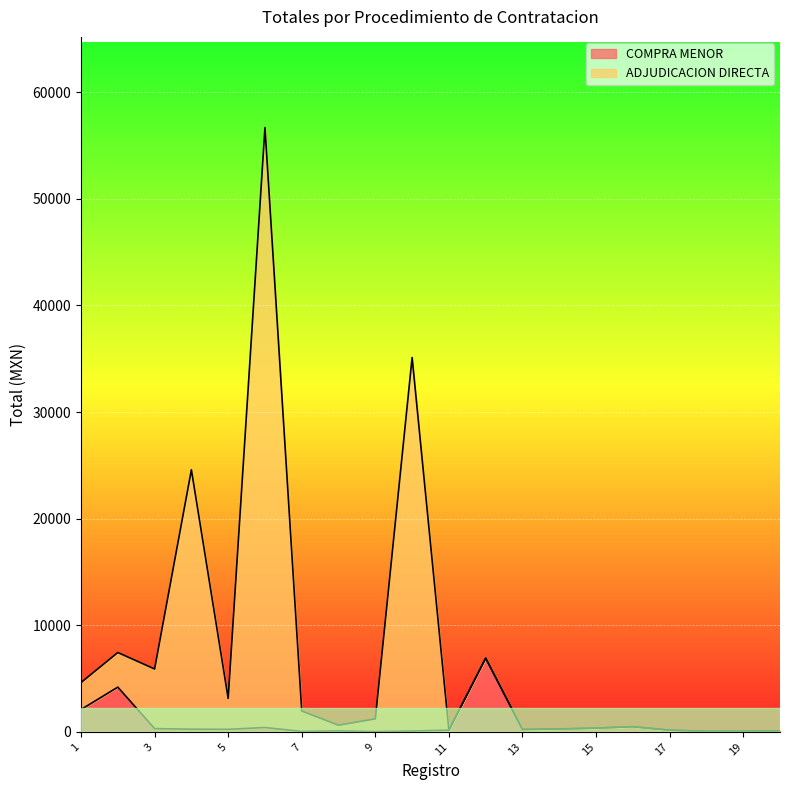

Between 9 and 10, which series saw the biggest shift?

ADJUDICACION DIRECTA